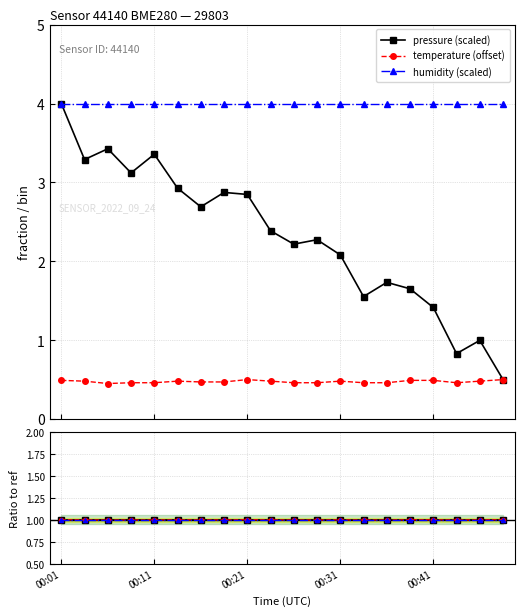

The value of humidity at 7 is 1.0. True or false?

True